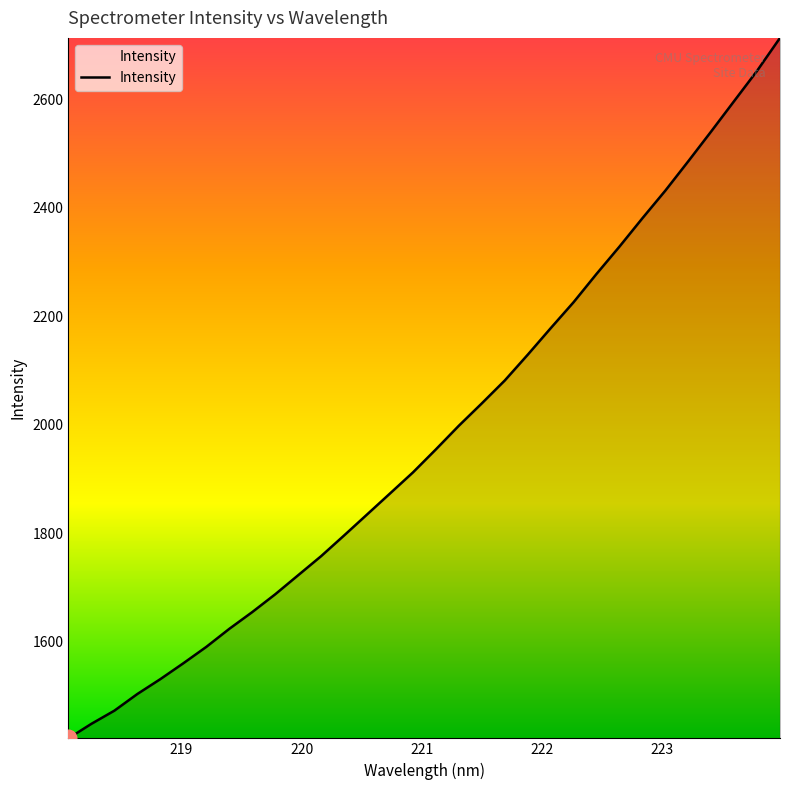

What is the difference between the maximum and minimum values?

1292.6